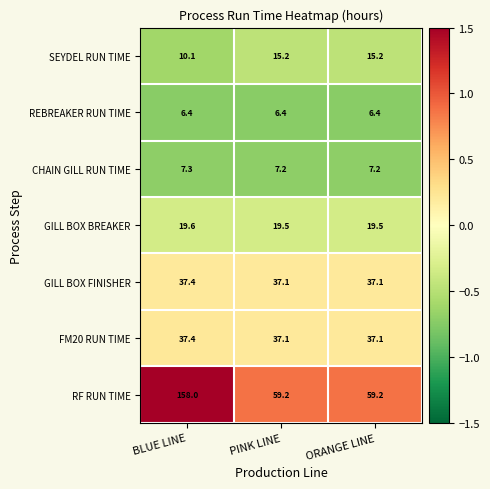

Which series has the largest range (max minus min)?

RF RUN TIME